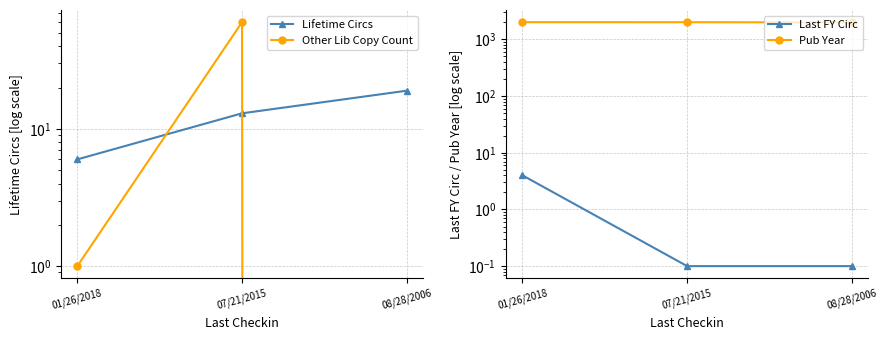

At which label does Lifetime Circs reach its peak?

08/28/2006